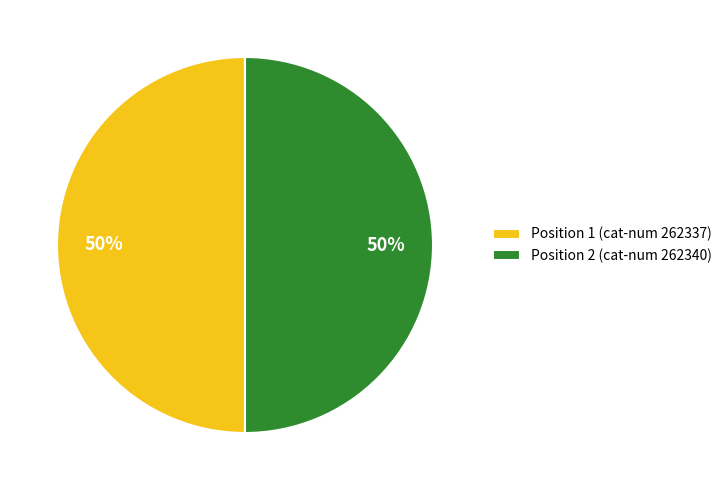

To the nearest percent, what is the combined percentage of Position 2 (cat-num 262340) and Position 1 (cat-num 262337)?

100%